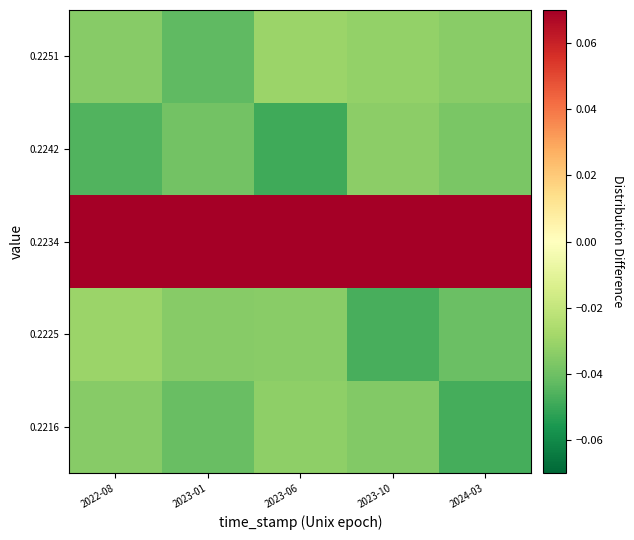

Reading left to right, what are all the values shown in this chart?

0.2216: 2022-08=-0.0	2023-01=-0.0	2023-06=-0.0	2023-10=-0.0	2024-03=-0.0
0.2225: 2022-08=-0.0	2023-01=-0.0	2023-06=-0.0	2023-10=-0.0	2024-03=-0.0
0.2234: 2022-08=0.2	2023-01=0.2	2023-06=0.2	2023-10=0.2	2024-03=0.2
0.2242: 2022-08=-0.0	2023-01=-0.0	2023-06=-0.0	2023-10=-0.0	2024-03=-0.0
0.2251: 2022-08=-0.0	2023-01=-0.0	2023-06=-0.0	2023-10=-0.0	2024-03=-0.0